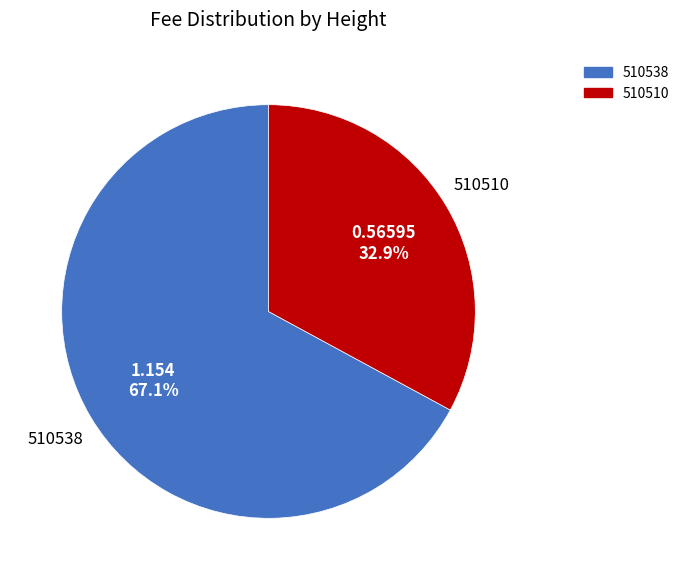

Rank the categories by value from highest to lowest.

510538, 510510